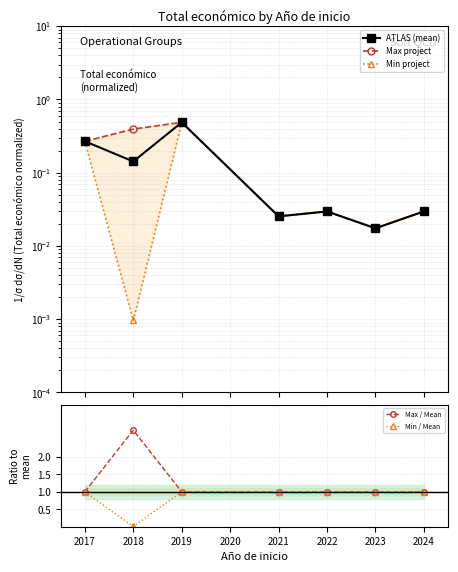

True or false: Min project and ATLAS (mean) cross at least once.

False